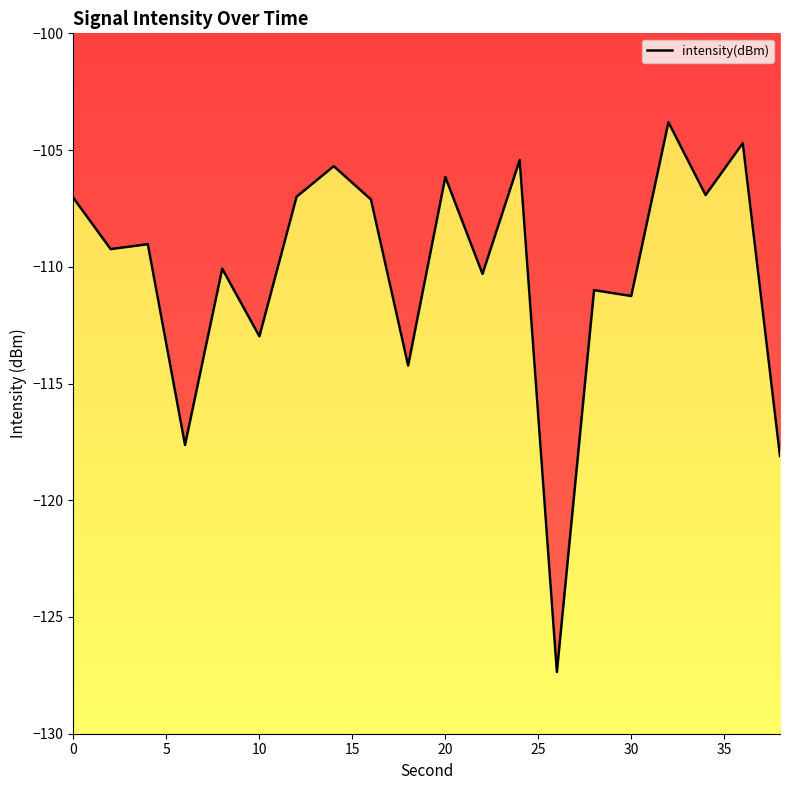

How many interior local peaks (higher than both neighbors) does the data have?

8